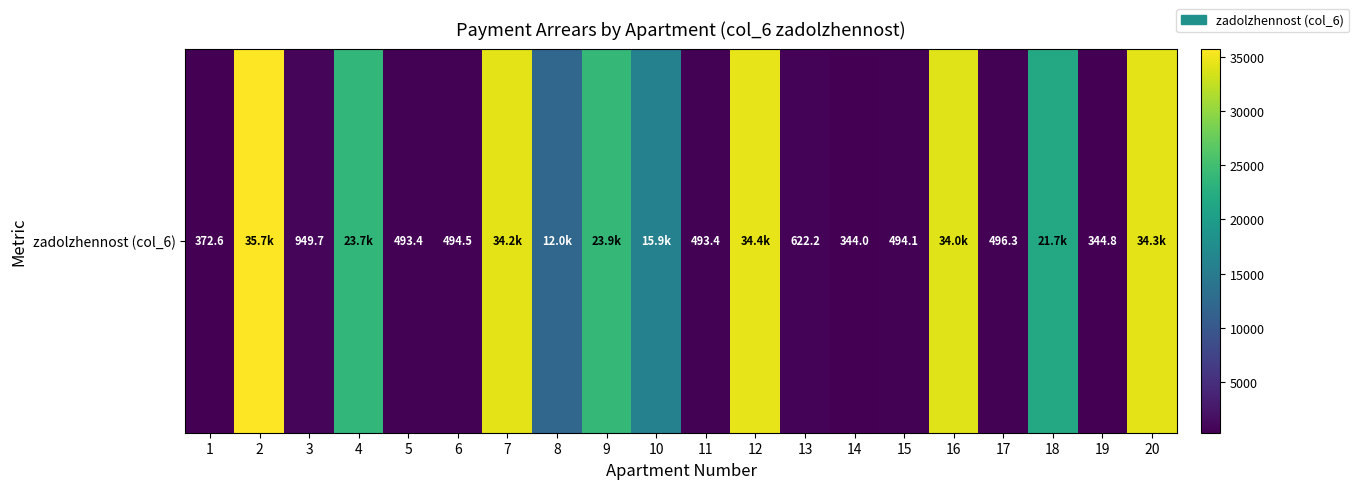

Reading left to right, what are all the values shown in this chart?

1=372.6	2=35720.1	3=949.7	4=23711.7	5=493.4	6=494.5	7=34245.0	8=11983.0	9=23864.6	10=15927.1	11=493.4	12=34397.2	13=622.2	14=344.0	15=494.1	16=34041.3	17=496.3	18=21676.3	19=344.8	20=34295.7